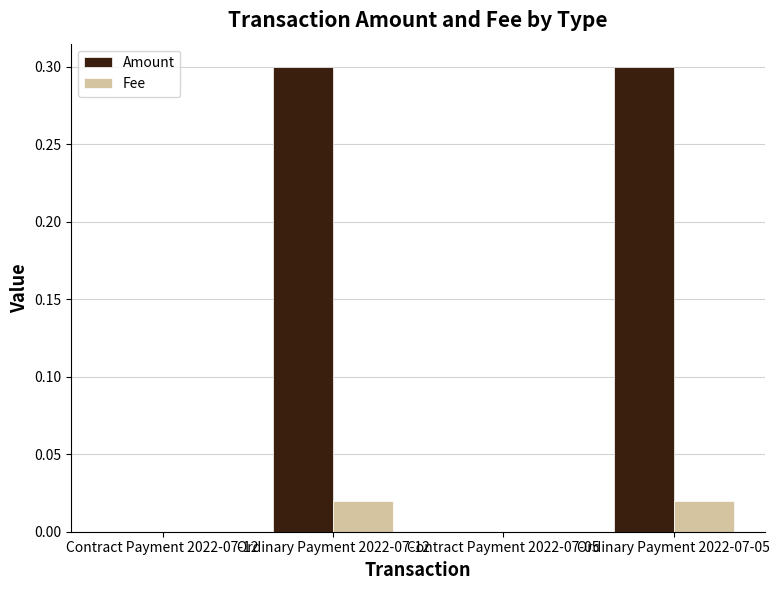

What is the greatest value displayed?

0.3